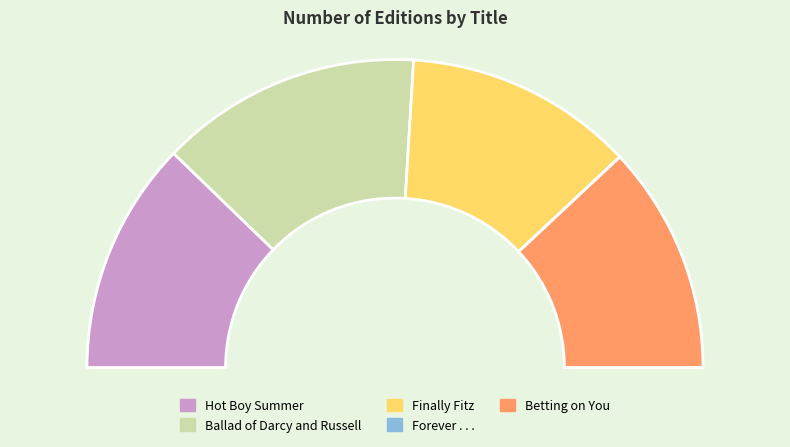

Does Hot Boy Summer represent more than half of the total?

No